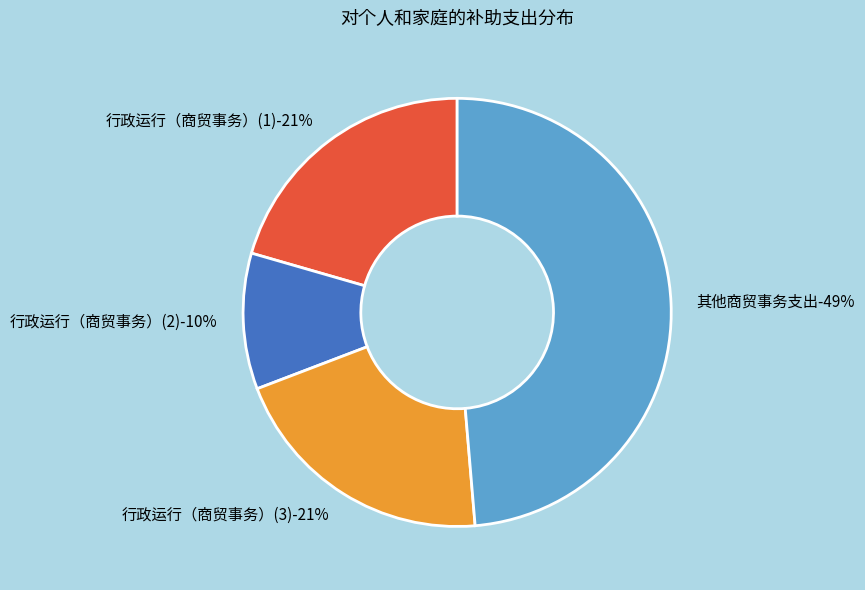

Between 行政运行（商贸事务）(1) and 行政运行（商贸事务）(3), which is larger?

行政运行（商贸事务）(1)